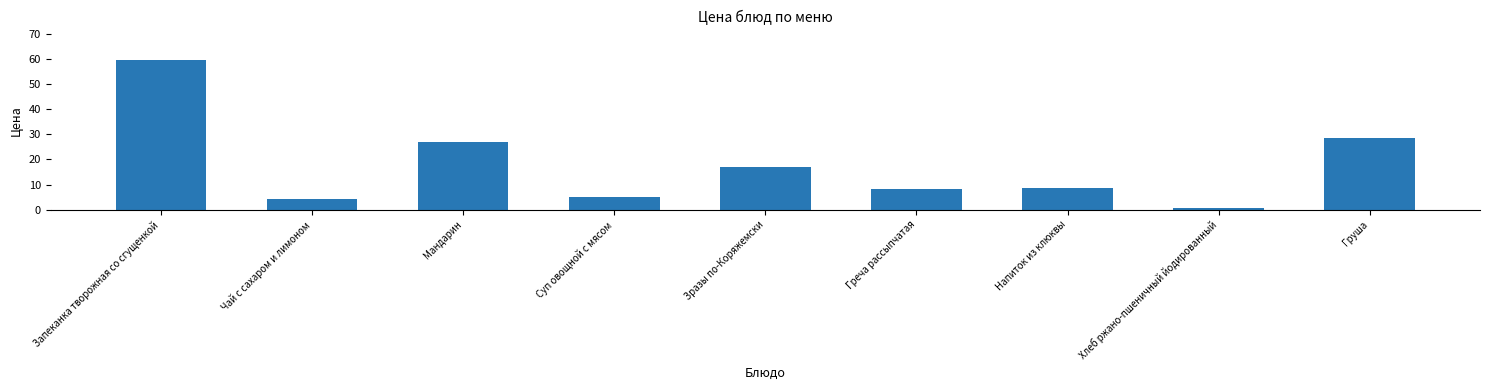

Which has a higher value, Мандарин or Хлеб ржано-пшеничный йодированный?

Мандарин